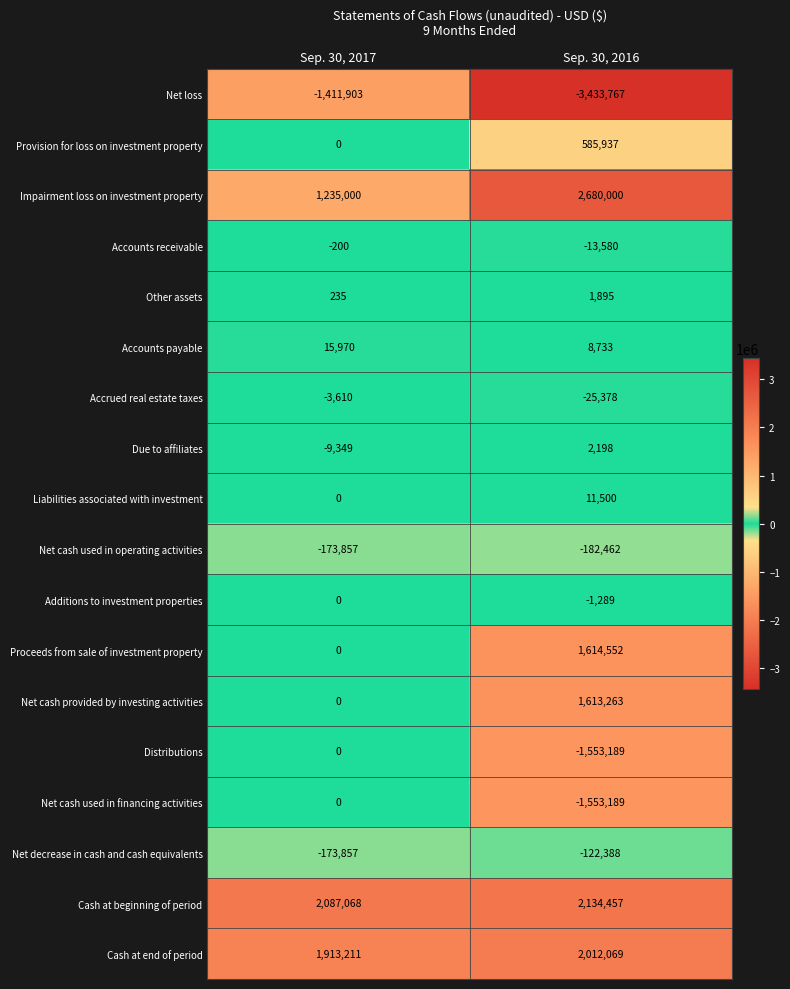

True or false: Cash at end of period has a value of 430907 at Sep. 30, 2016.

False